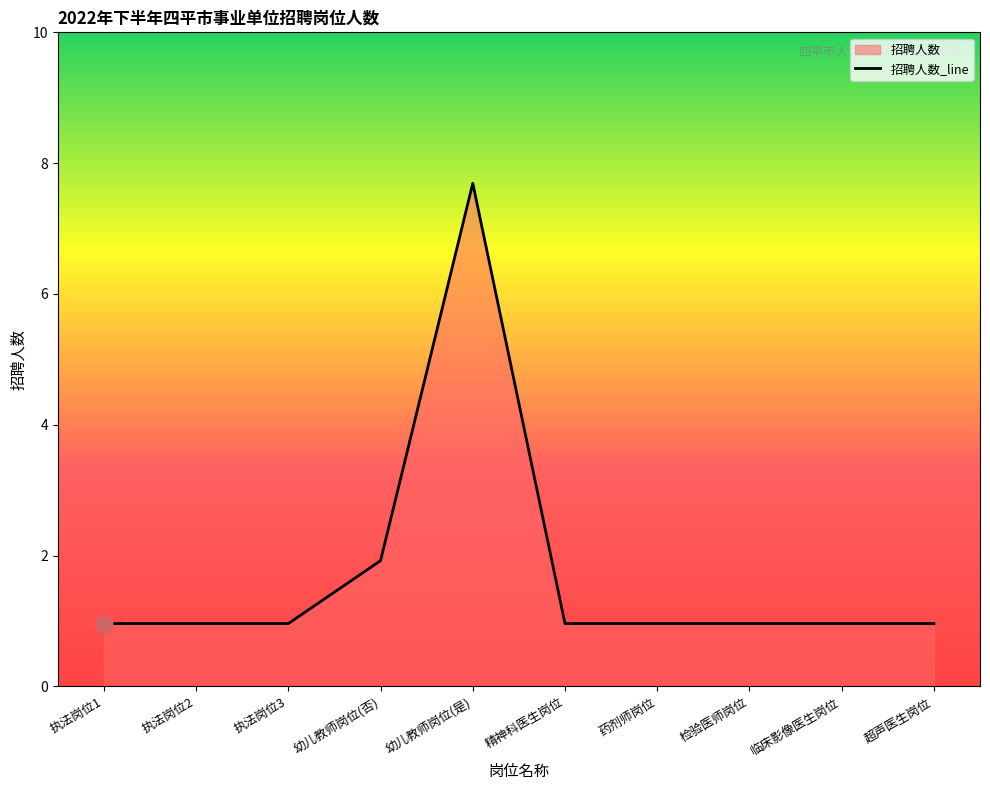

True or false: the data has more than 0 interior local peaks.

True